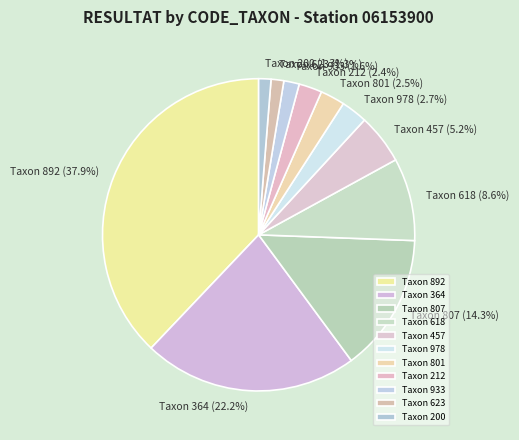

What is the largest slice in the pie chart?

Taxon 892